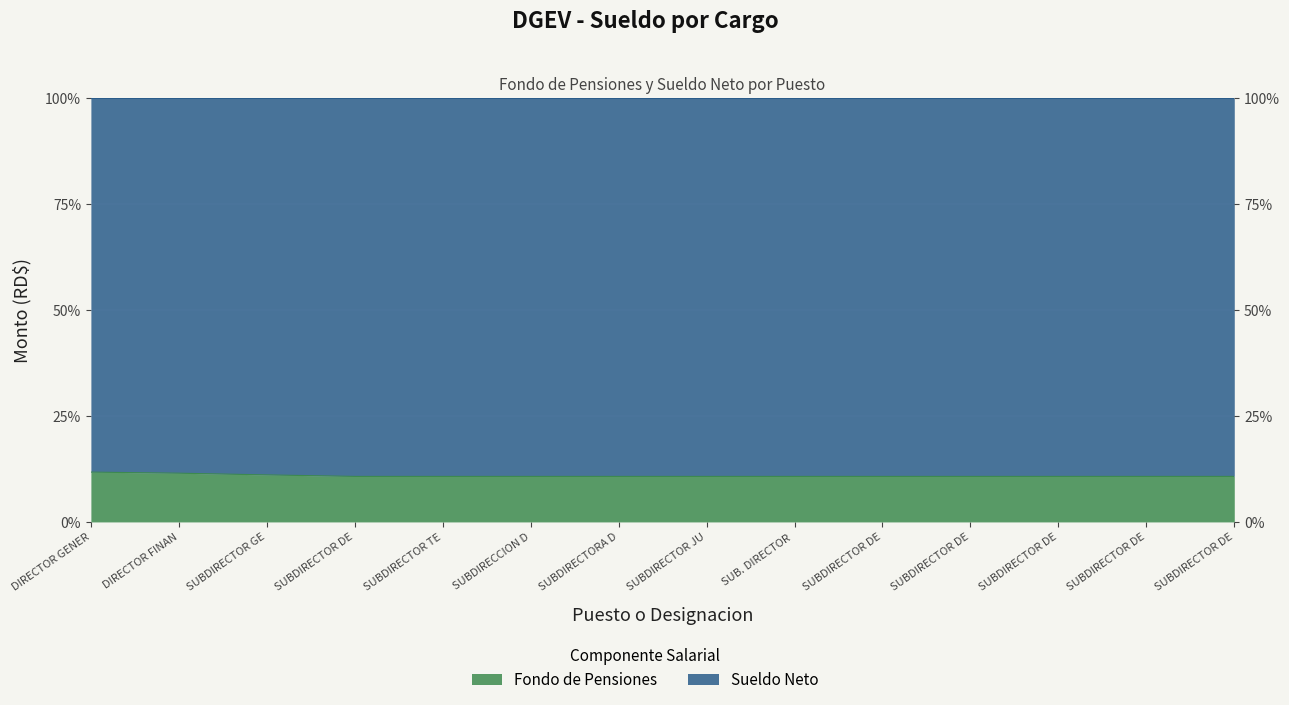

Which label corresponds to the largest value in the chart?

DIRECTOR GENER